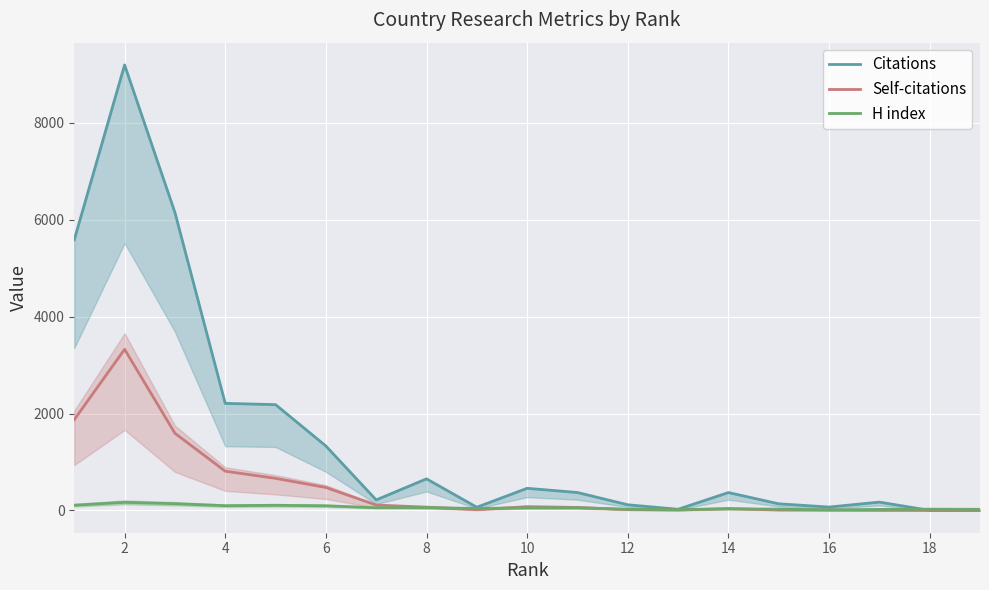

Does the chart display data point markers on the line(s)?

No